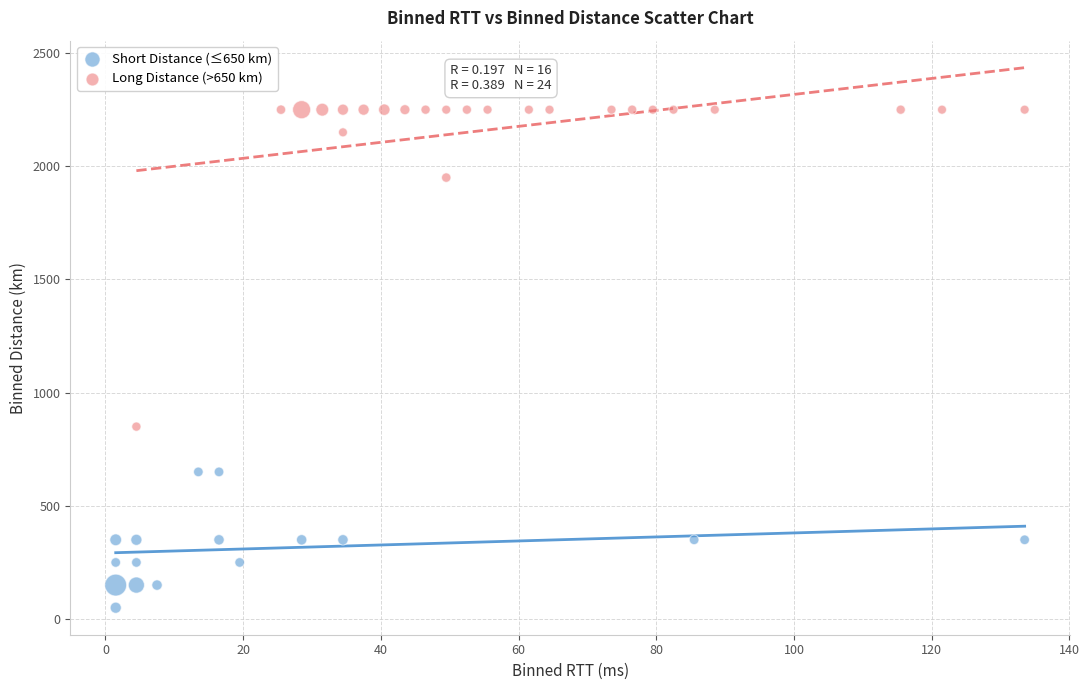

What are all the series names shown in the legend?

Short Distance (≤650 km), Long Distance (>650 km)